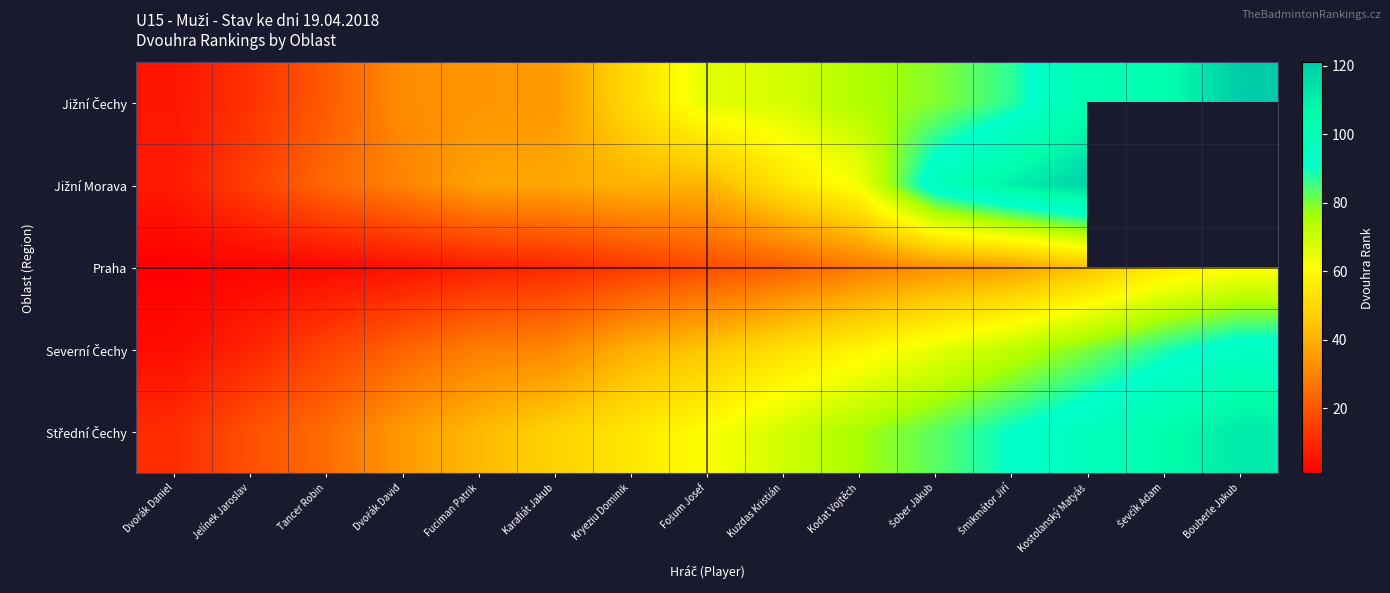

Which series has the largest range (max minus min)?

Jižní Čechy